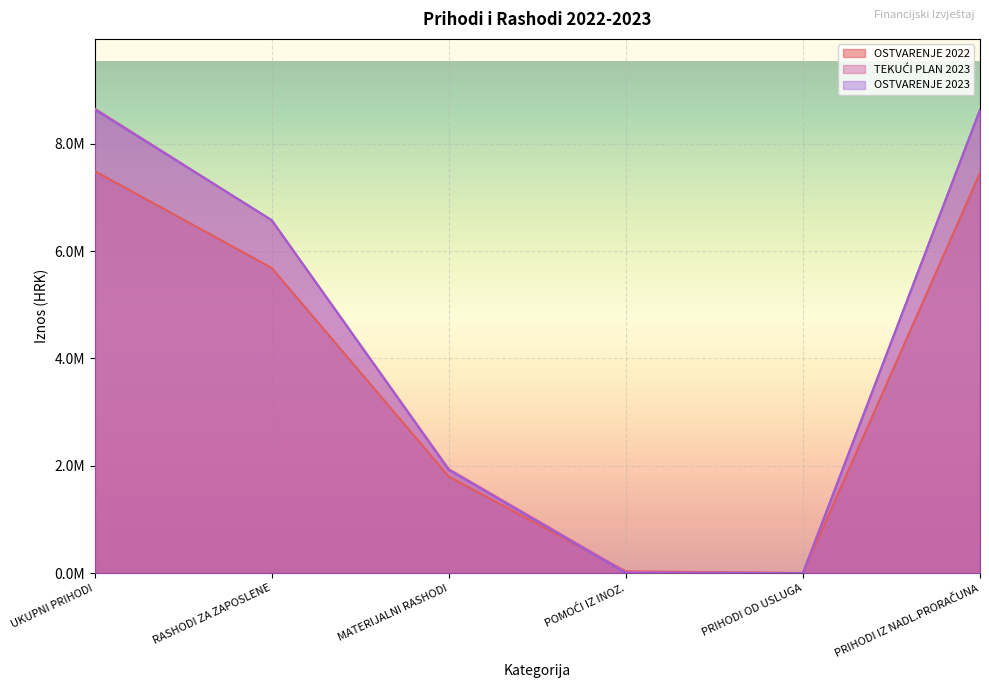

How many lines are shown in the chart?

3